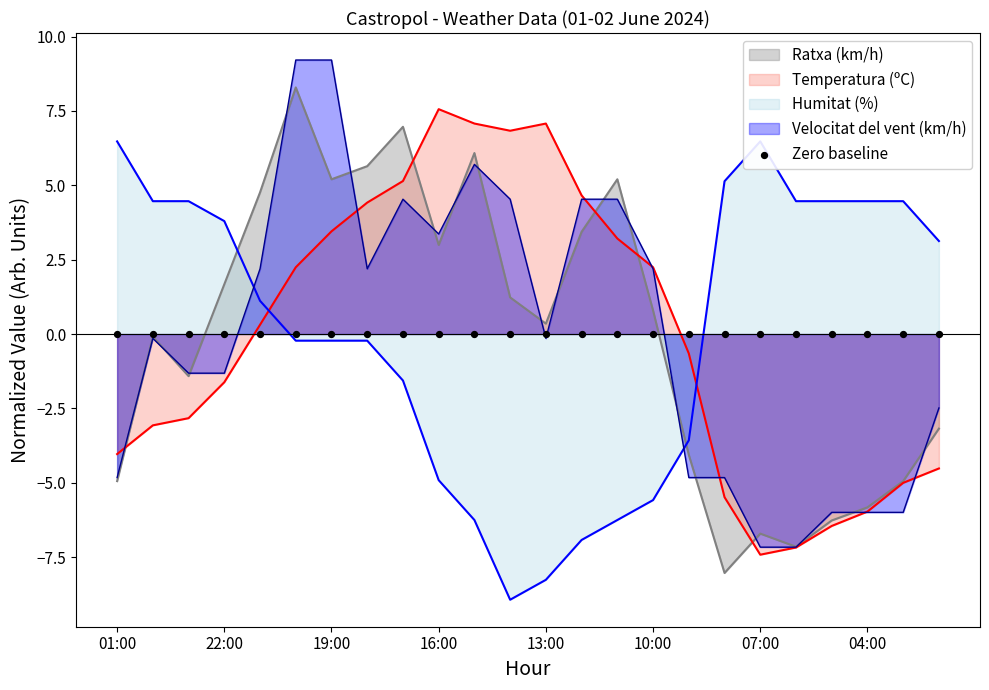

Is the value of Ratxa (km/h) at 20:00 greater than the value of Velocitat del vent (km/h) at 06:00?

Yes